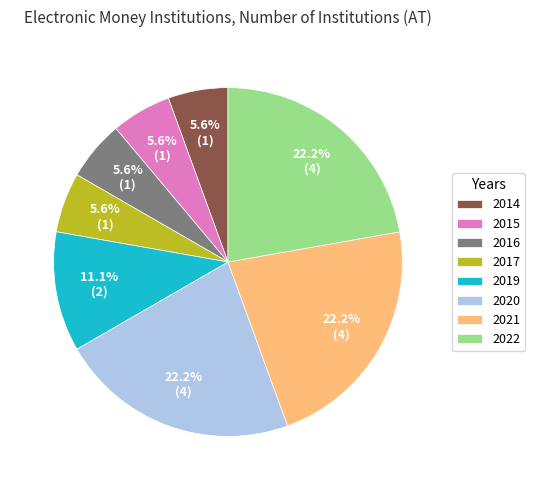

Is it true that 2015 is 16% of the pie?

False